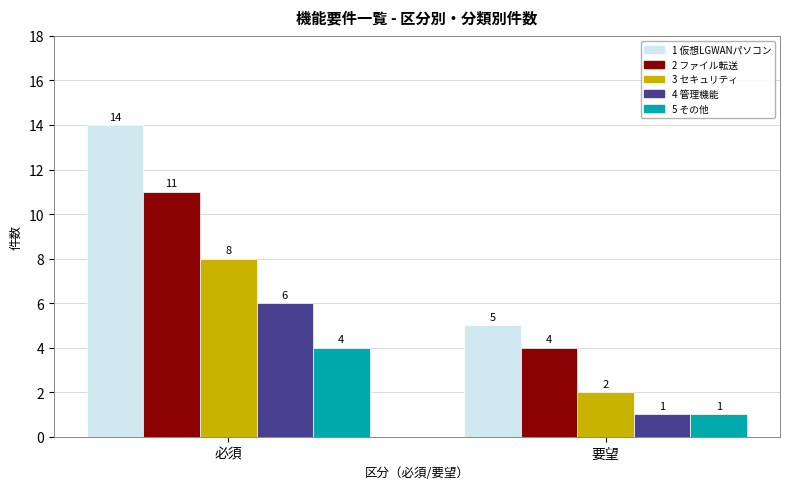

Reading left to right, what are all the values shown in this chart?

1 仮想LGWANパソコン: 14	5
2 ファイル転送: 11	4
3 セキュリティ: 8	2
4 管理機能: 6	1
5 その他: 4	1